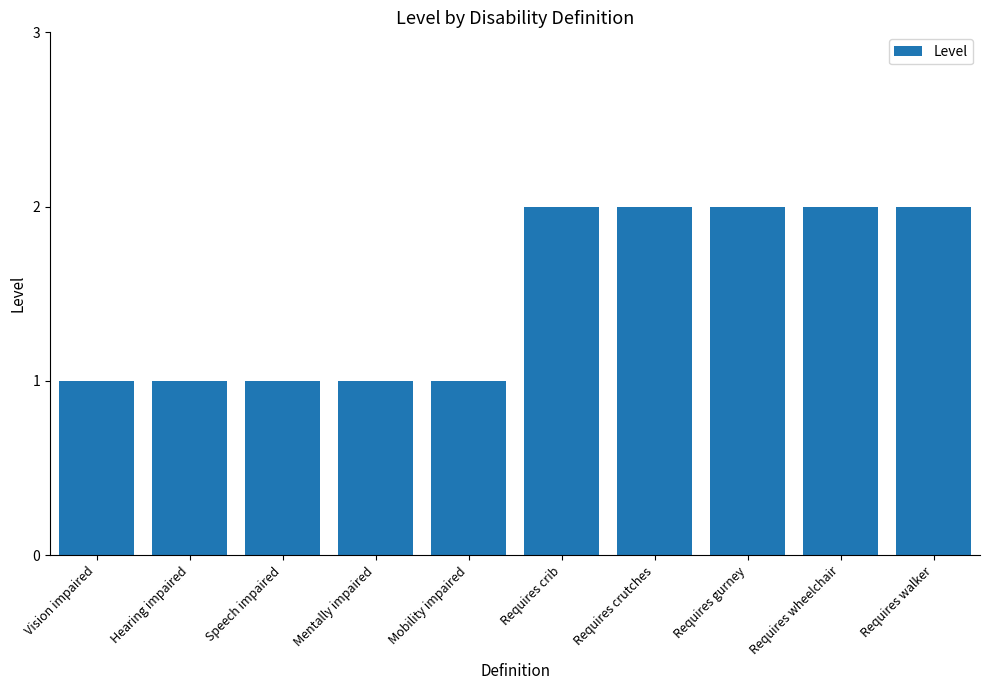

Approximately how many times larger is the value at Mentally impaired compared to Requires crutches?

0.5